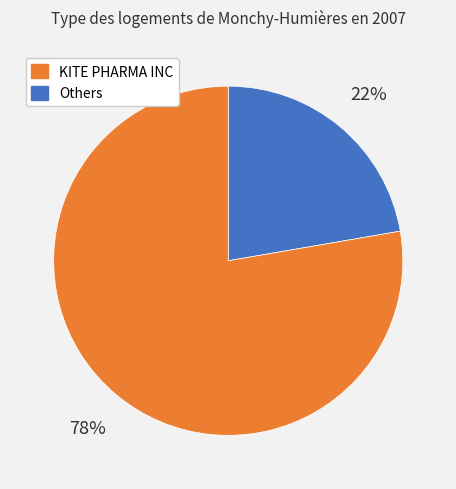

How many slices are in this pie chart?

2